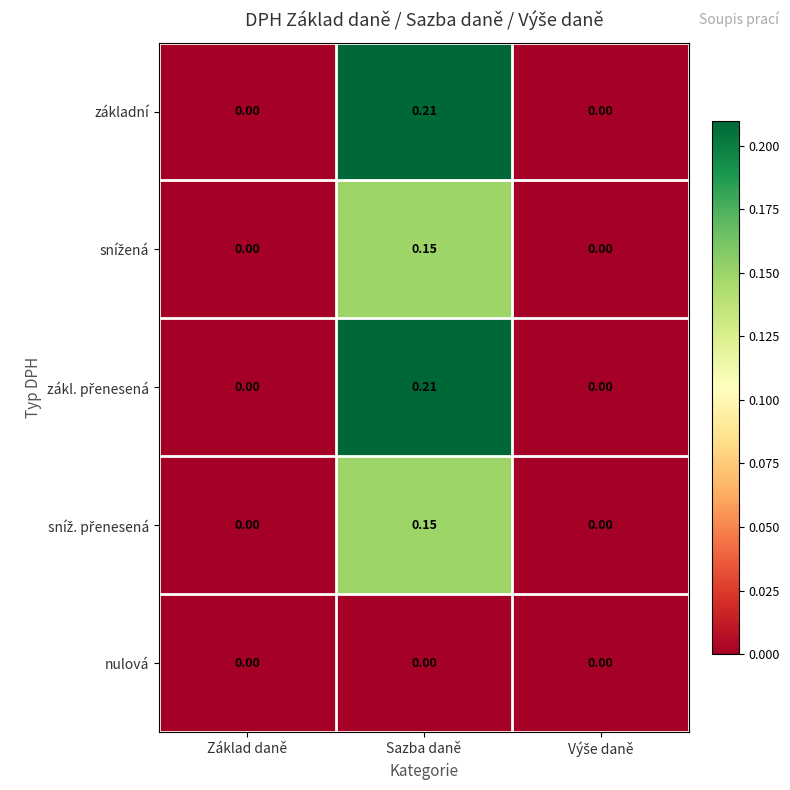

What is the greatest value displayed?

0.2